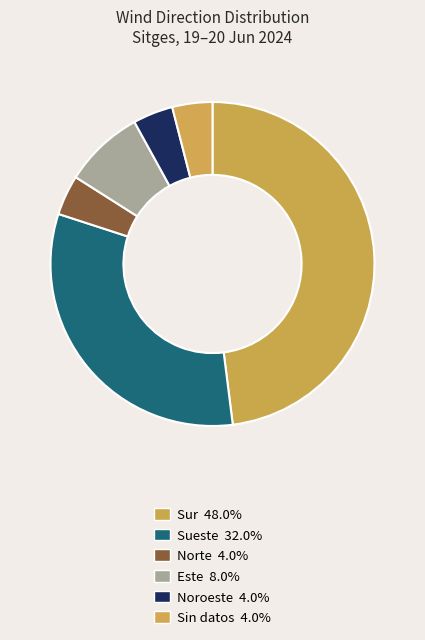

How many segments does this pie chart have?

6